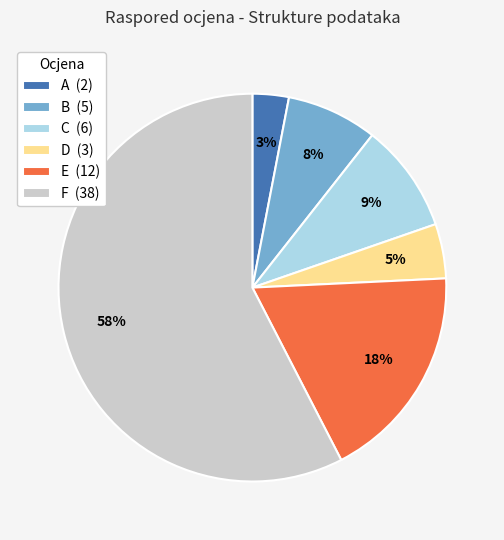

Between E (12) and B (5), which is larger?

E (12)